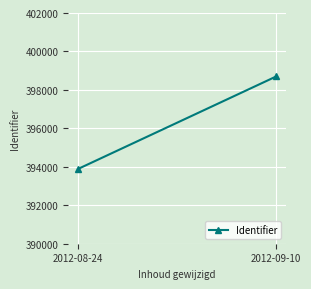

What is the sum of all values?

792592